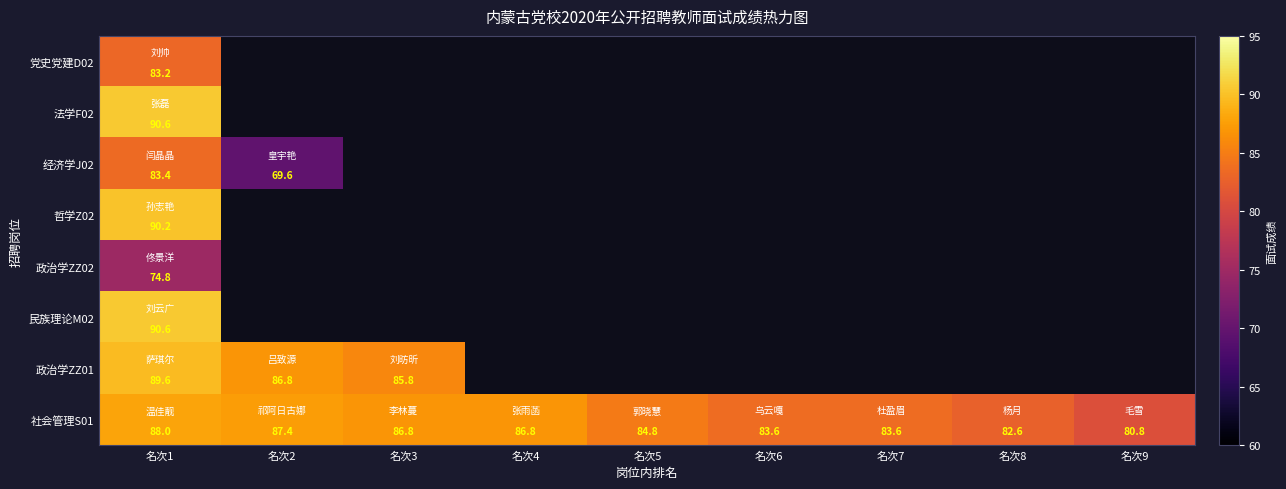

How many series are shown in this chart?

8